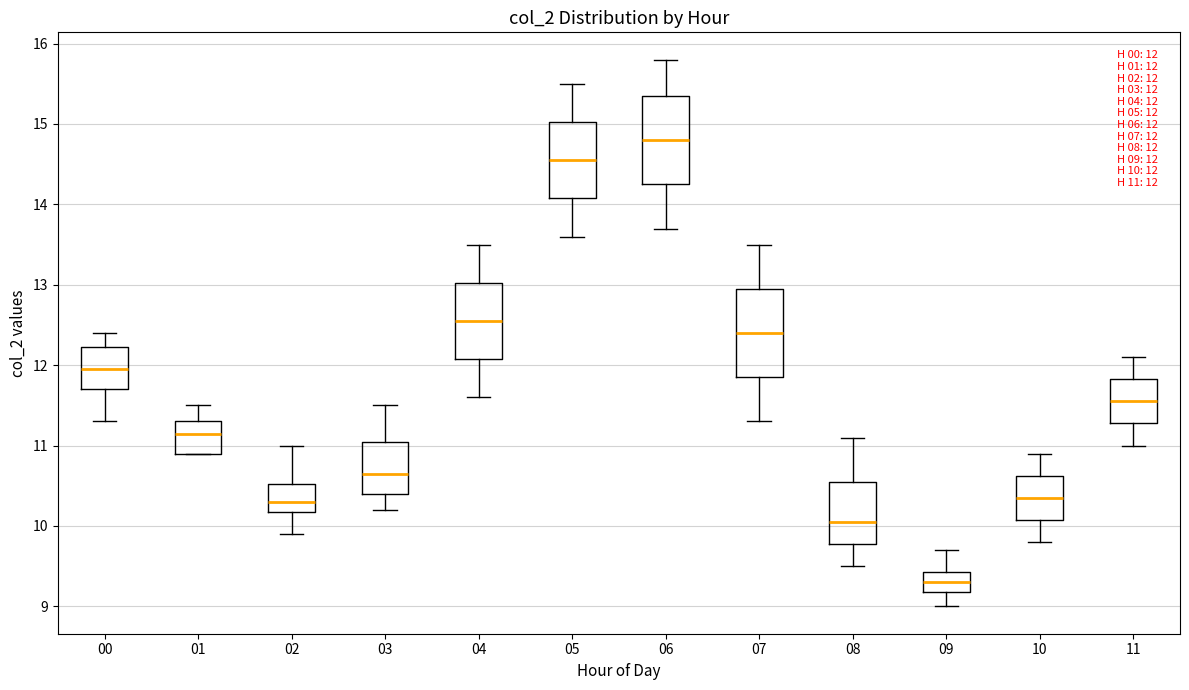

Which box has the highest median line?

06